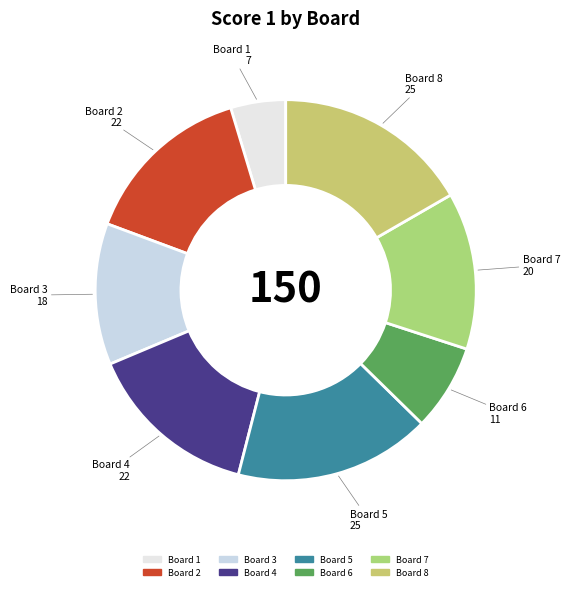

Which category has the smallest portion of the pie?

Board 1